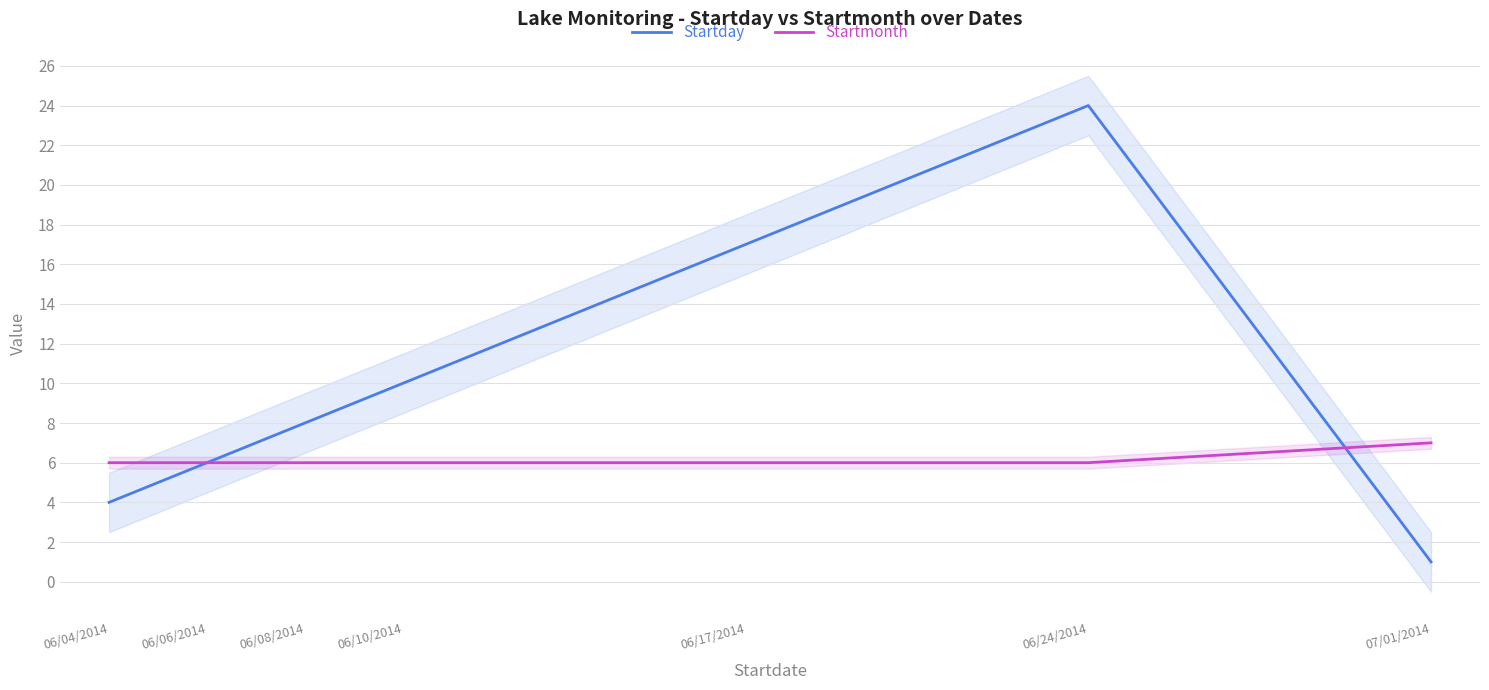

What position from the right is 06/06/2014?

6